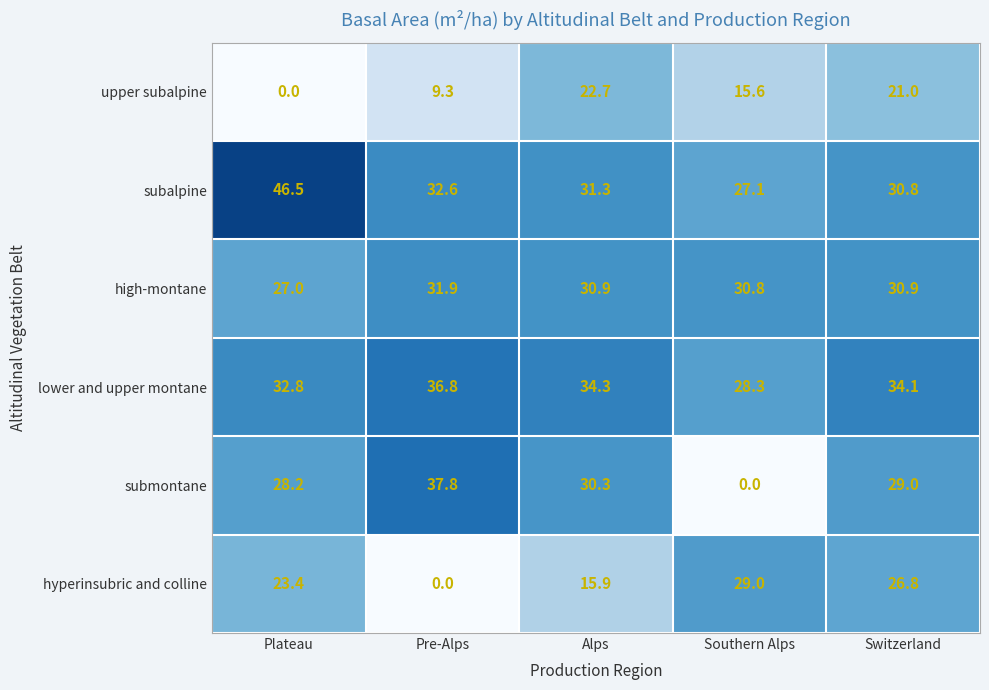

What is the sum of the hyperinsubric and colline values at Pre-Alps and Southern Alps?

29.0